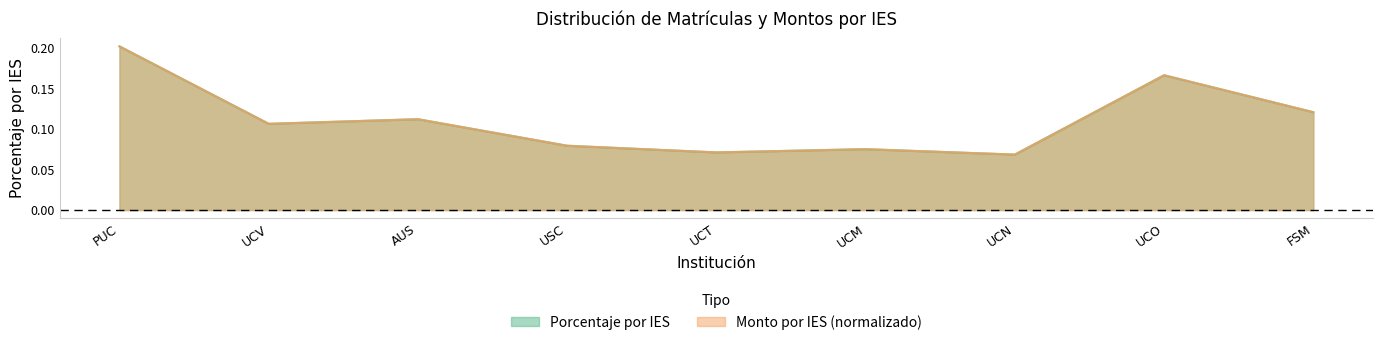

What position from the left is FSM?

9